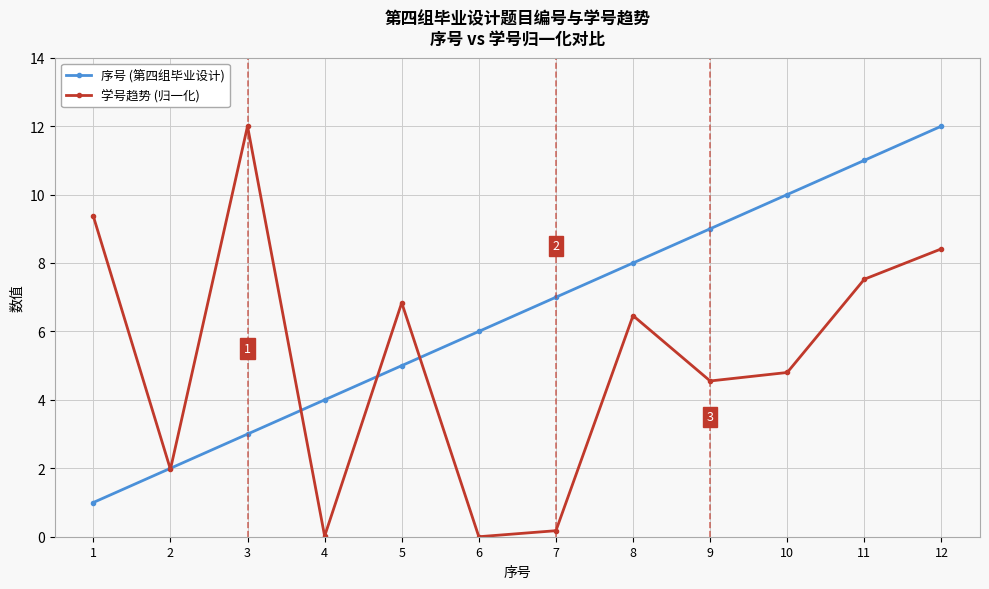

How many series are shown in this chart?

2